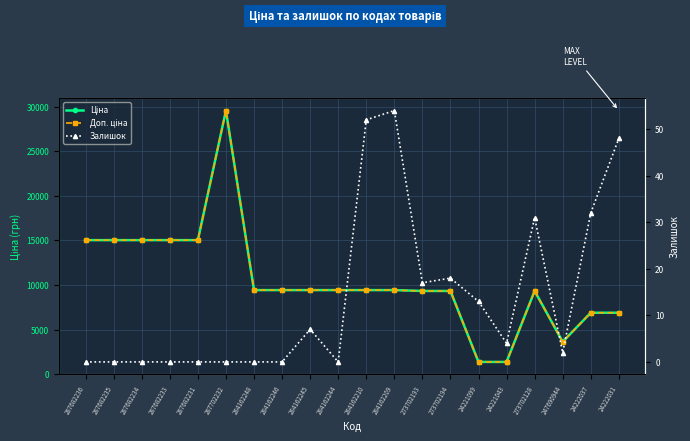

What is the highest value of the Залишок series?

54.0